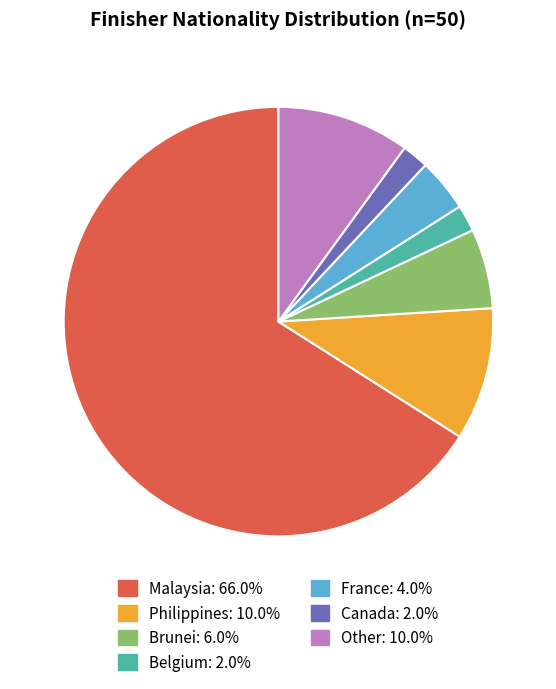

Approximately how many times larger is the value at Malaysia compared to France?

16.5